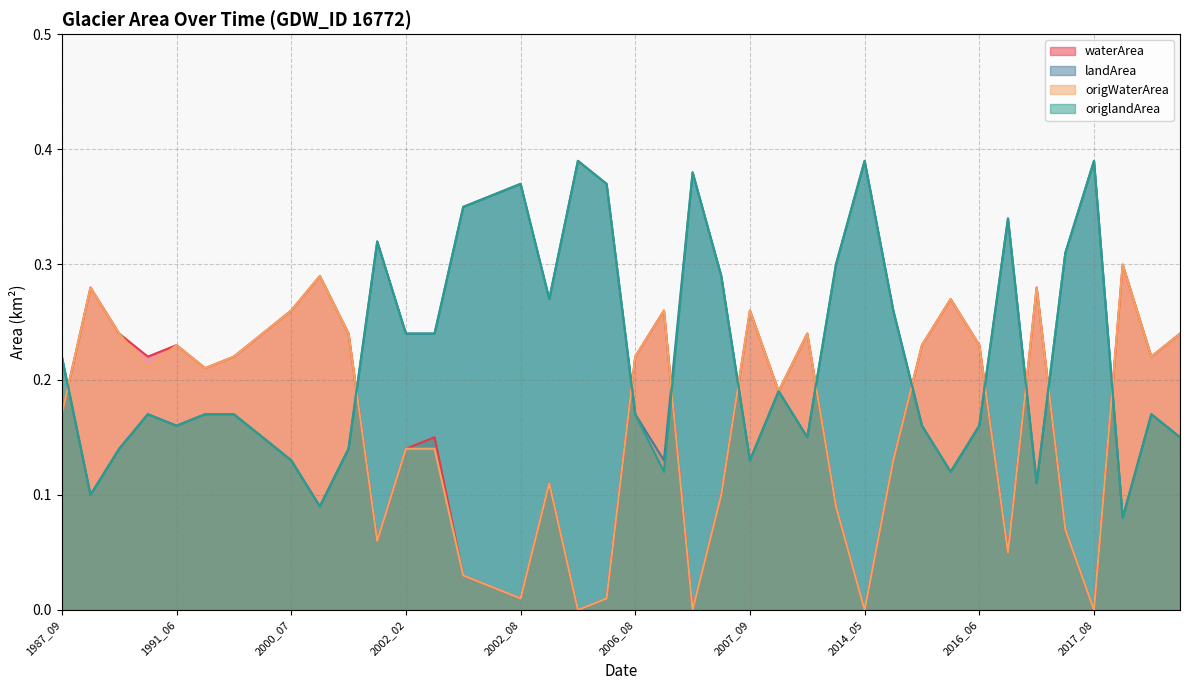

What is the value of the origlandArea point at the 22nd from the left?

0.1